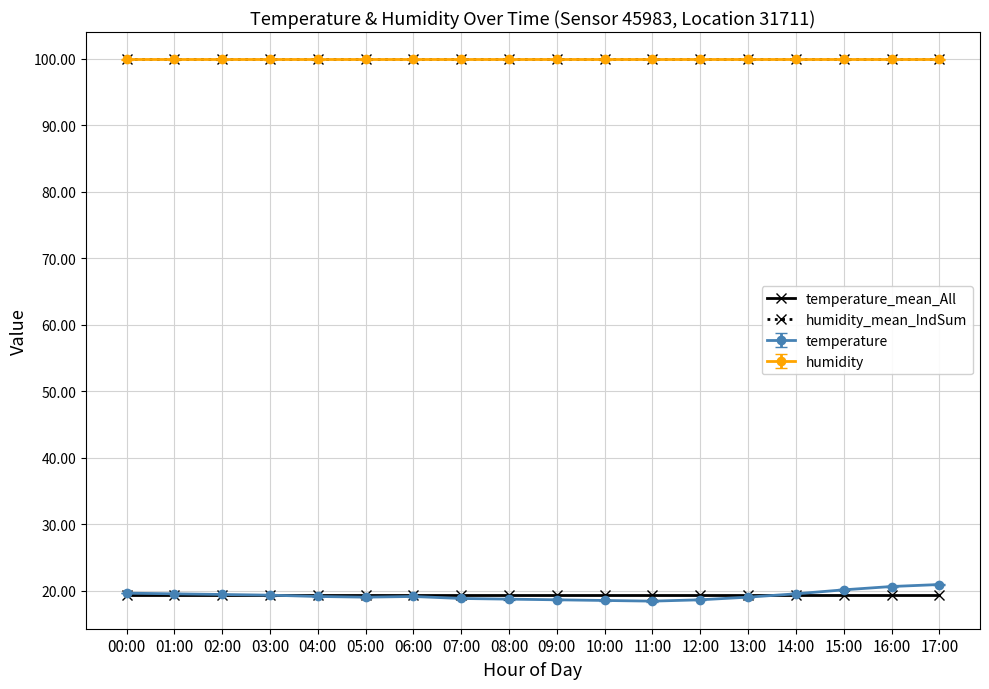

What is the sum of all humidity_mean_IndSum values?

1798.2